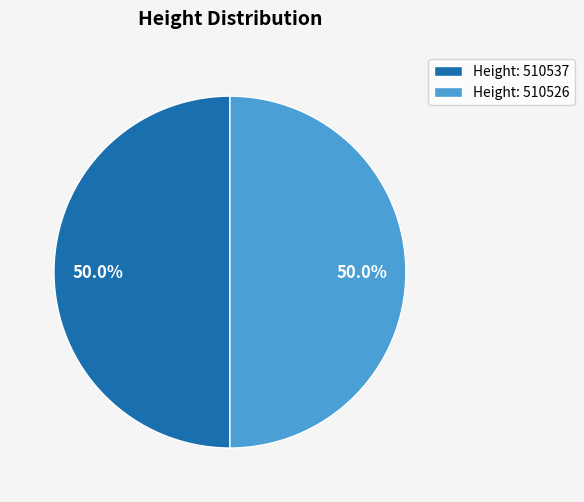

How many slices are in this pie chart?

2